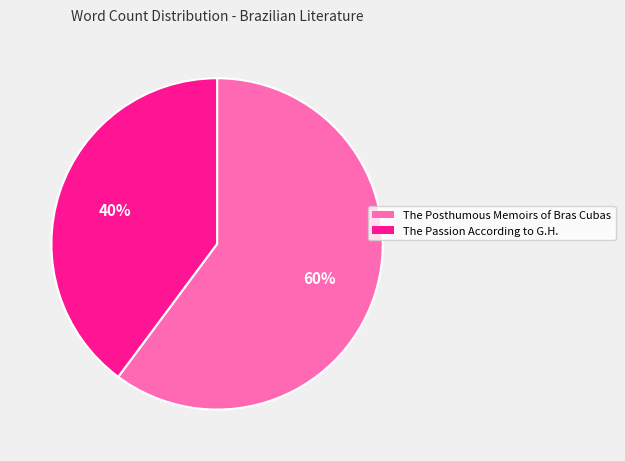

What percentage is the The Posthumous Memoirs of Bras Cubas slice, to the nearest percent?

60%